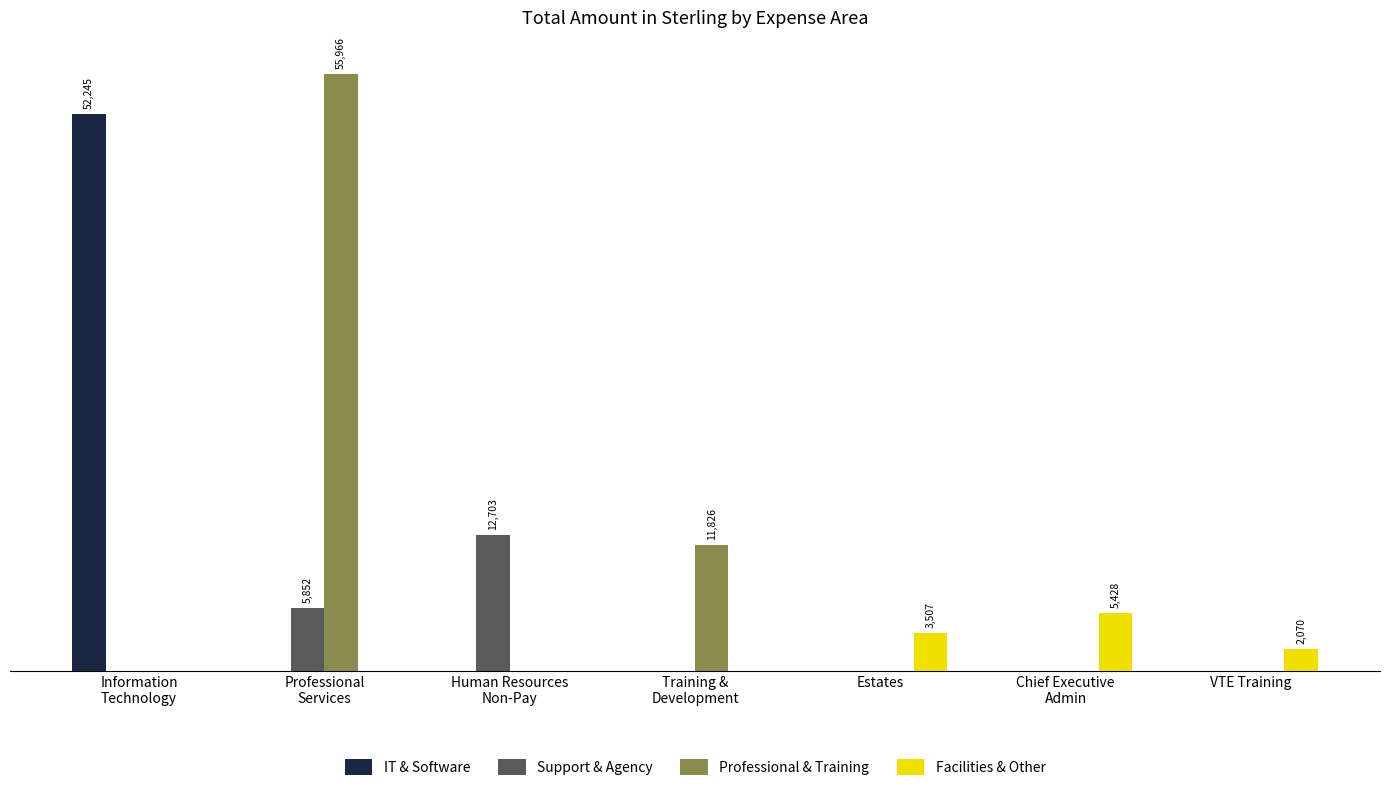

What are all the series names shown in the legend?

IT & Software, Support & Agency, Professional & Training, Facilities & Other